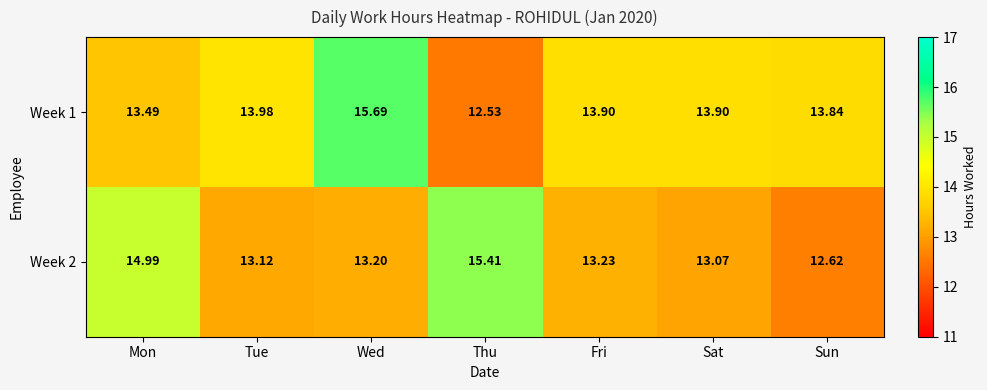

Which series has the largest range (max minus min)?

Week 1